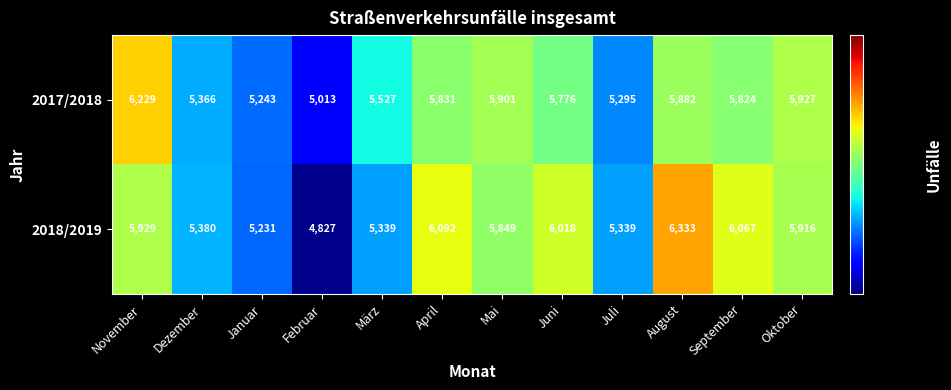

Which series has the widest spread of values?

2018/2019